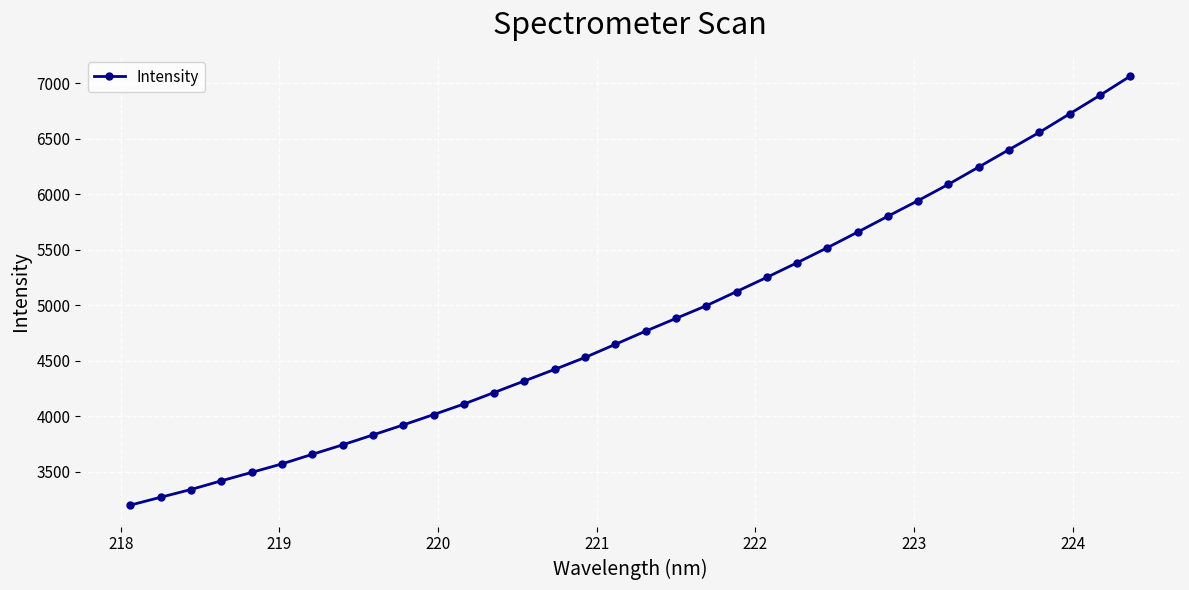

What is the value of the 4th point from the left?

3416.8